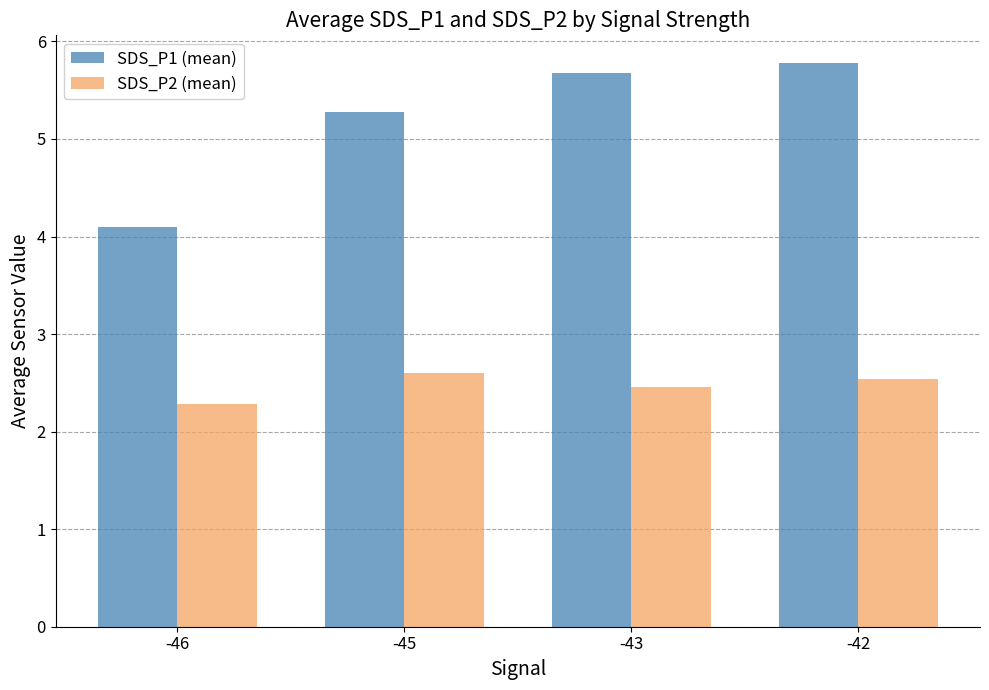

List the labels in order of SDS_P1 (mean) value, largest first.

-42, -43, -45, -46